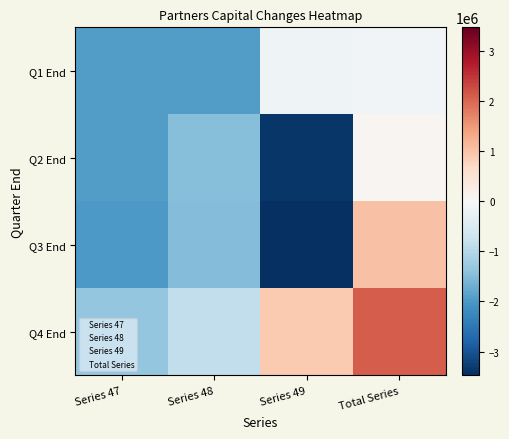

Reading right to left, list all the values displayed in this chart.

Q1 End: Total Series=-104174	Series 49=-149210	Series 48=-1943948	Series 47=-1927195
Q2 End: Total Series=54258	Series 49=-3384793	Series 48=-1472324	Series 47=-1943948
Q3 End: Total Series=1004405	Series 49=-3470858	Series 48=-1497238	Series 47=-1982795
Q4 End: Total Series=2097677	Series 49=914091	Series 48=-852475	Series 47=-1342708